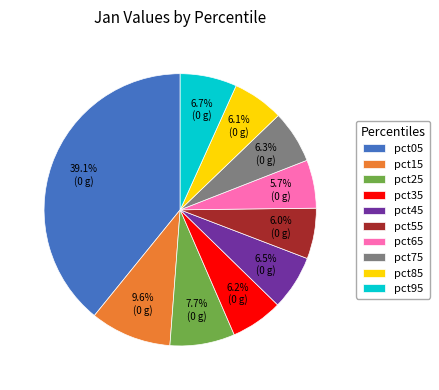

To the nearest percent, what is the difference between the largest and smallest slice percentages?

33%